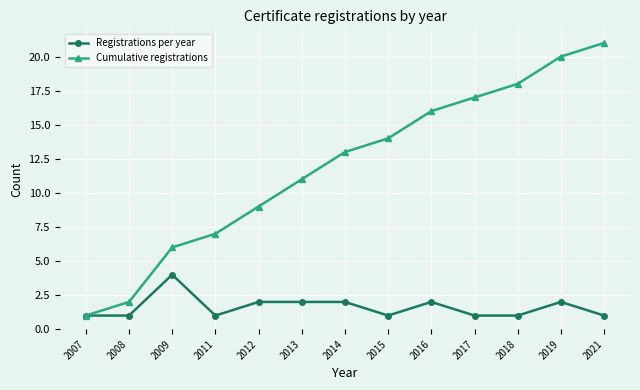

What is the maximum value for Registrations per year?

4